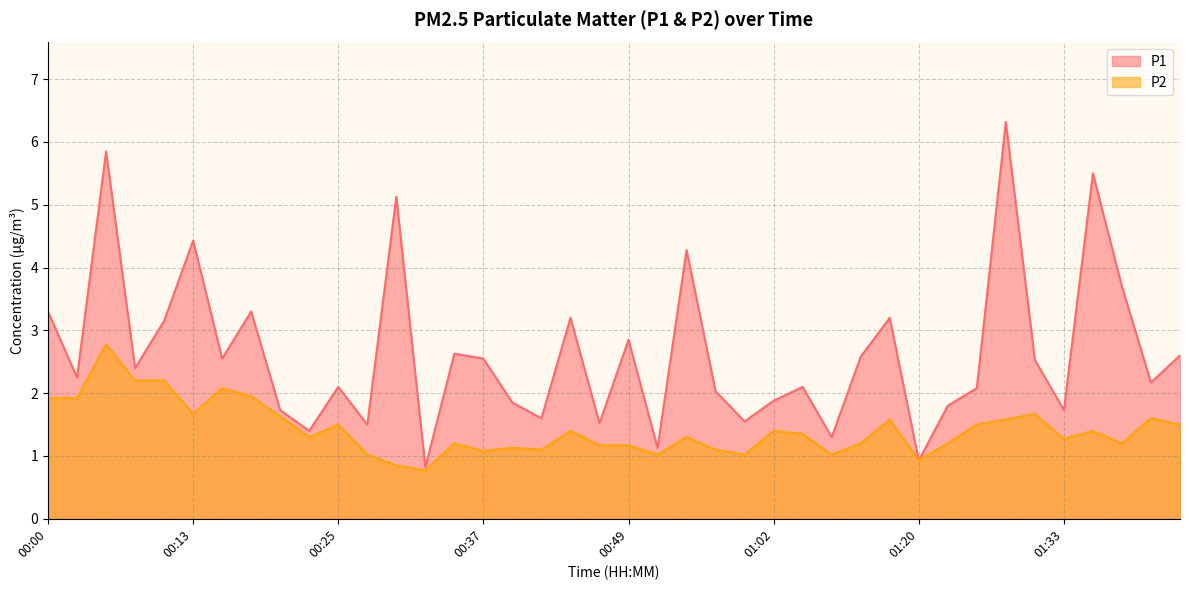

Where does the P2 series first go above 1?

00:00